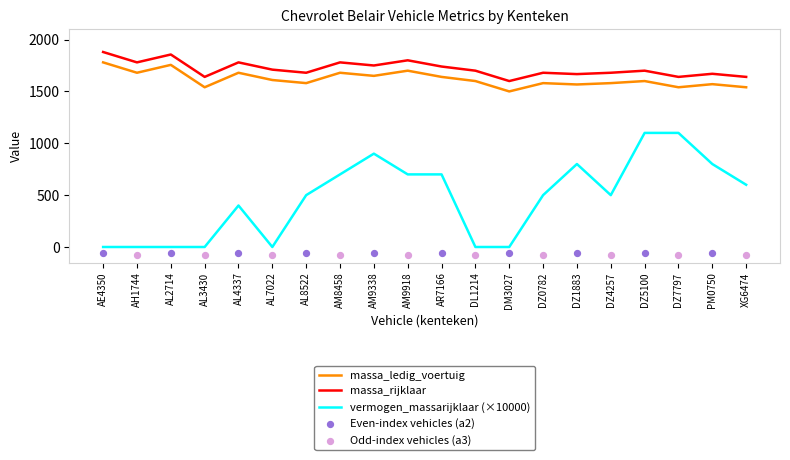

Which series has the largest total across all categories?

massa_rijklaar